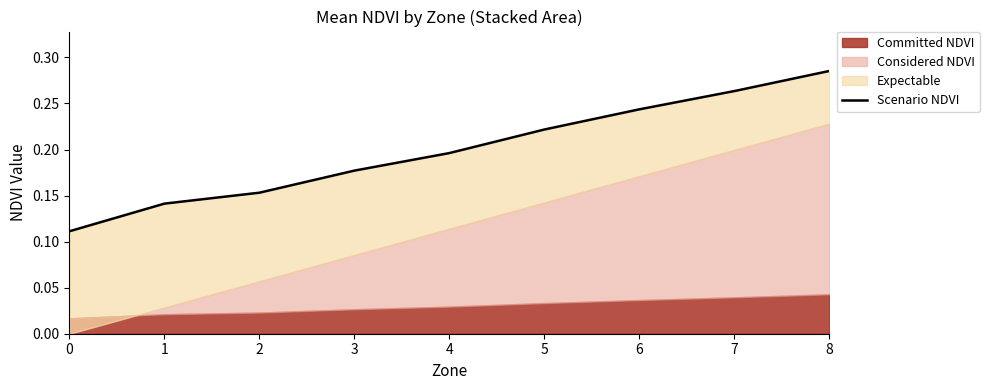

Does the chart display data point markers on the line(s)?

No